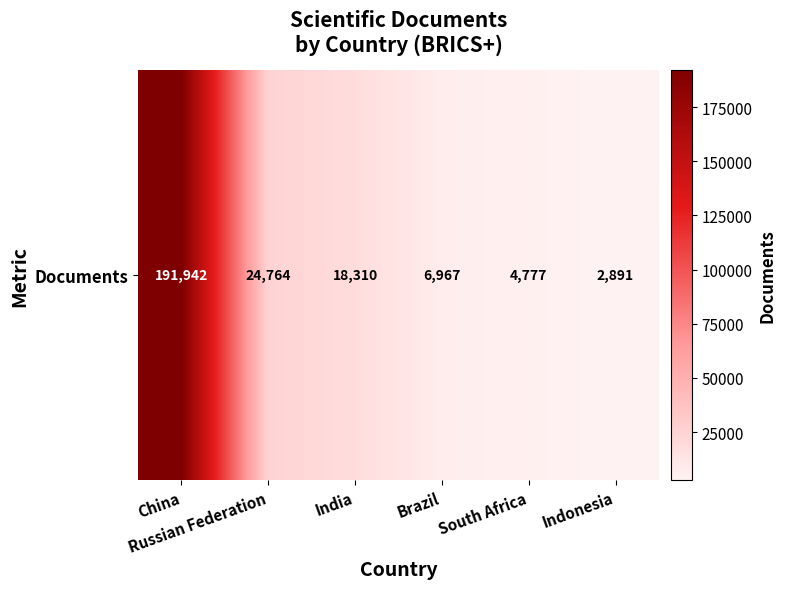

Is it true that the value at Russian Federation is 38739?

False